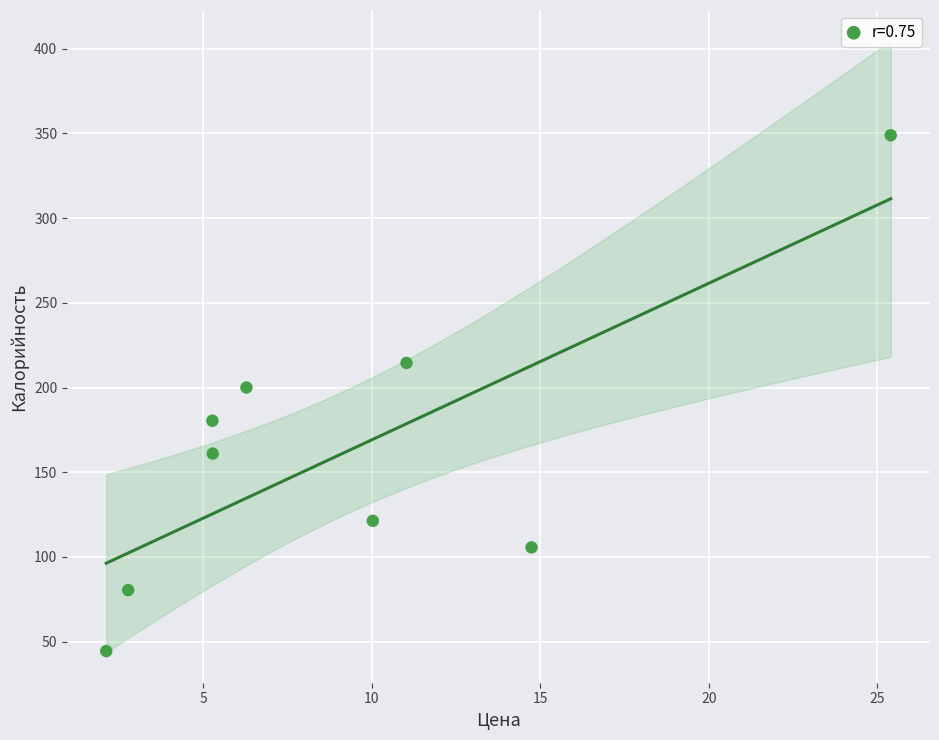

What is the average Y value?

161.8